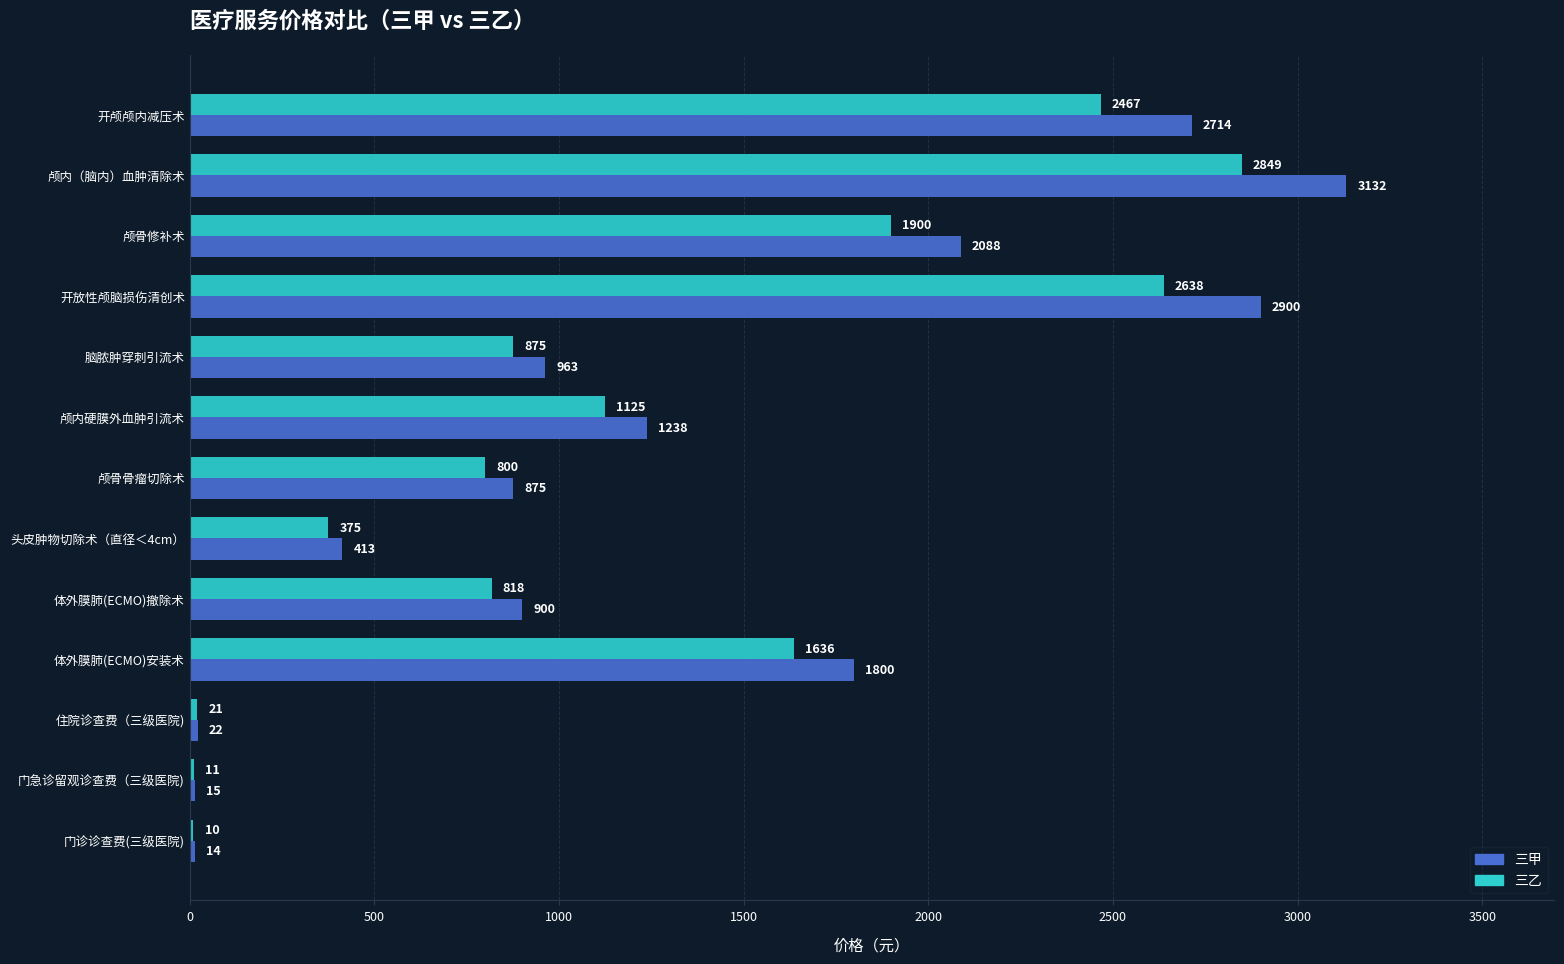

The 三甲 series shows 1042 at 开颅颅内减压术. True or false?

False